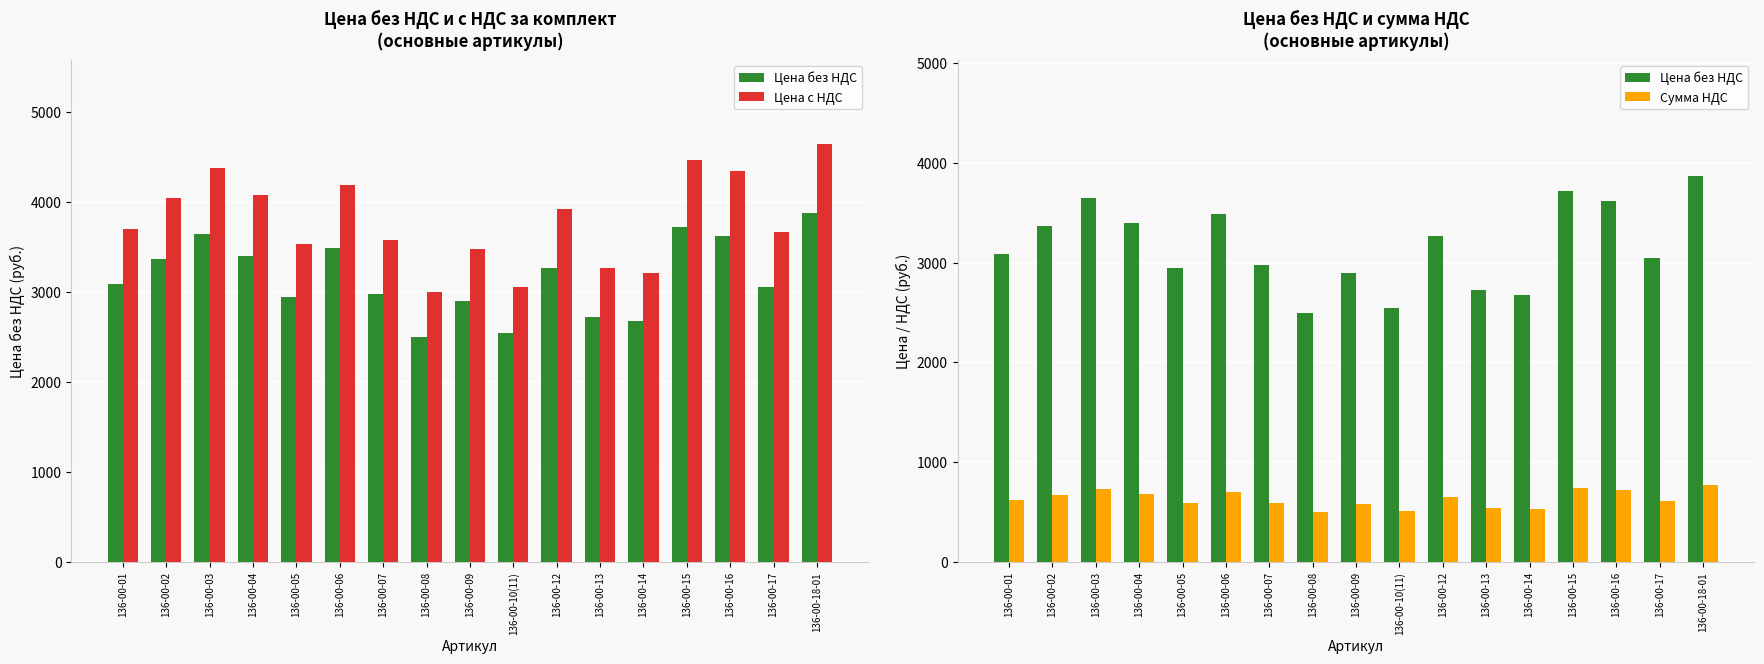

At which label does Цена без НДС reach its minimum?

136-00-08